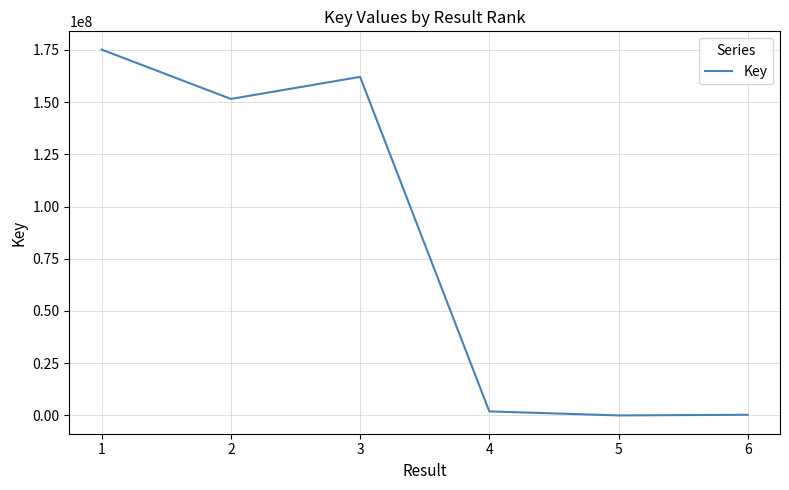

What is the difference between the maximum and minimum values?

175095048